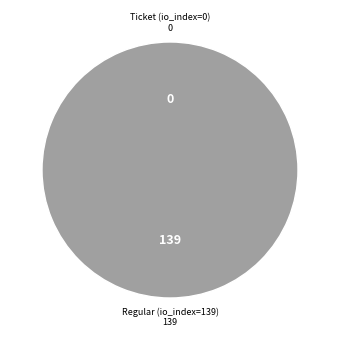

How many segments does this pie chart have?

2